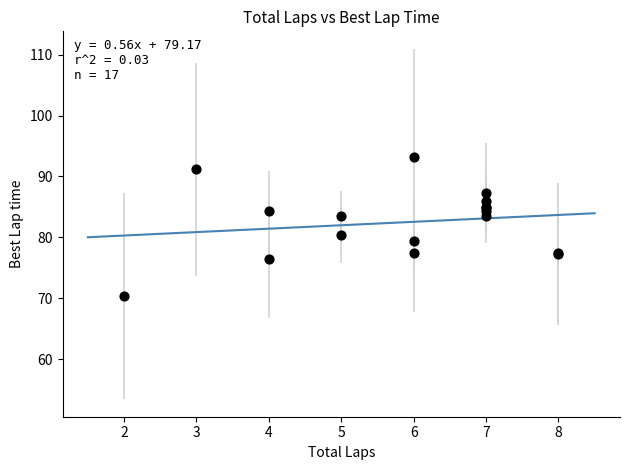

What Y value in the scatter plot is closest to 81?

80.3